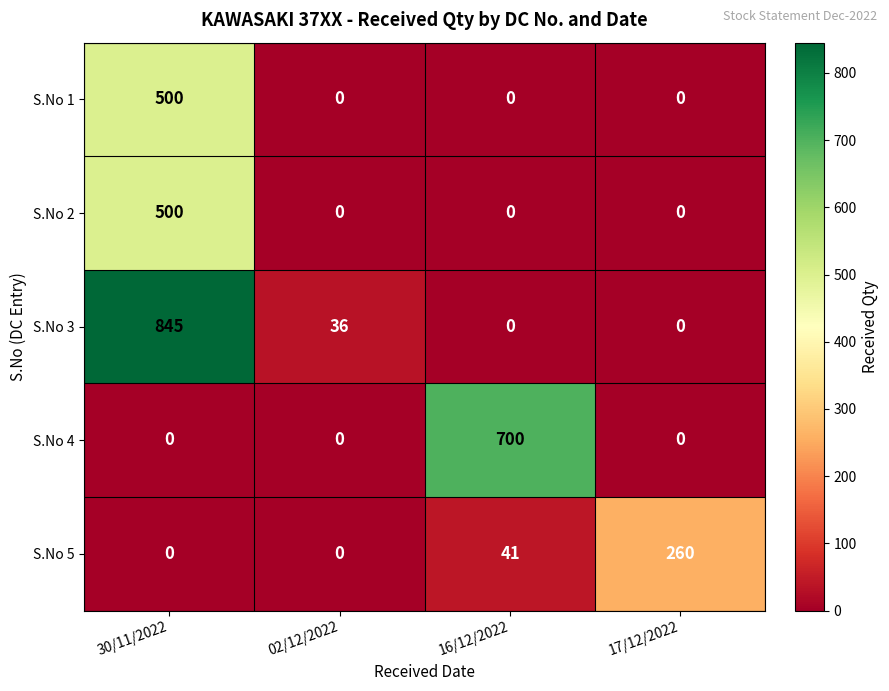

What is the average value of the S.No 5 series?

75